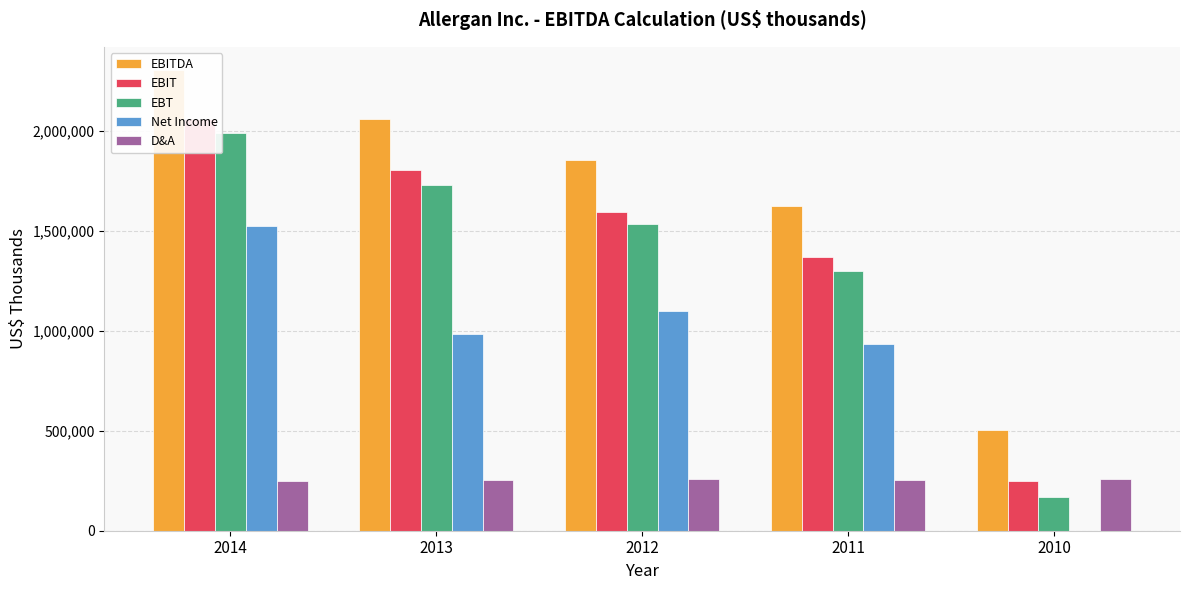

Reading right to left, extract all data points from this chart.

EBITDA: 2010=506600	2011=1624900	2012=1853500	2013=2060400	2014=2306800
EBIT: 2010=249500	2011=1371500	2012=1596900	2013=1805800	2014=2058700
EBT: 2010=170800	2011=1299700	2012=1533300	2013=1730800	2014=1989300
Net Income: 2010=600	2011=934500	2012=1098800	2013=985100	2014=1524200
D&A: 2010=257100	2011=253400	2012=256600	2013=254600	2014=248100